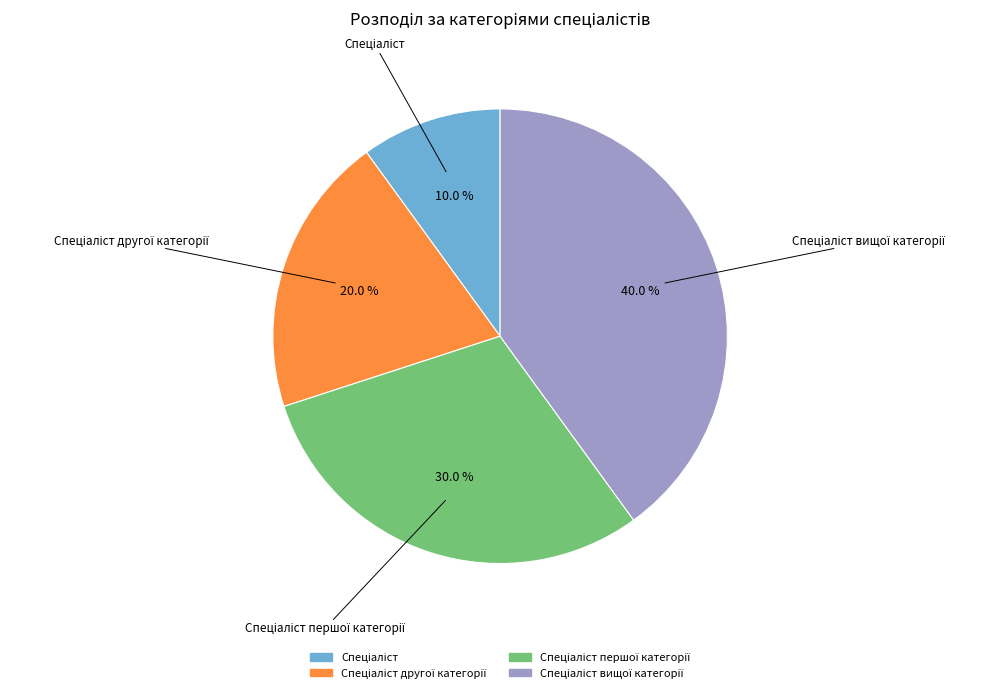

Is there a majority slice in this chart?

No